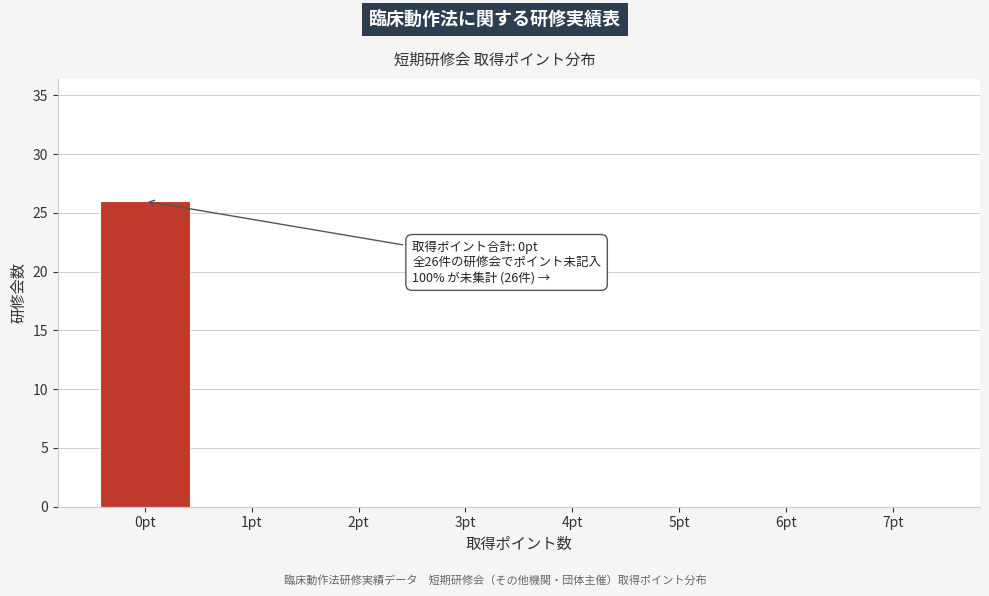

Reading left to right, what are all the values shown in this chart?

0pt=26	1pt=0	2pt=0	3pt=0	4pt=0	5pt=0	6pt=0	7pt=0